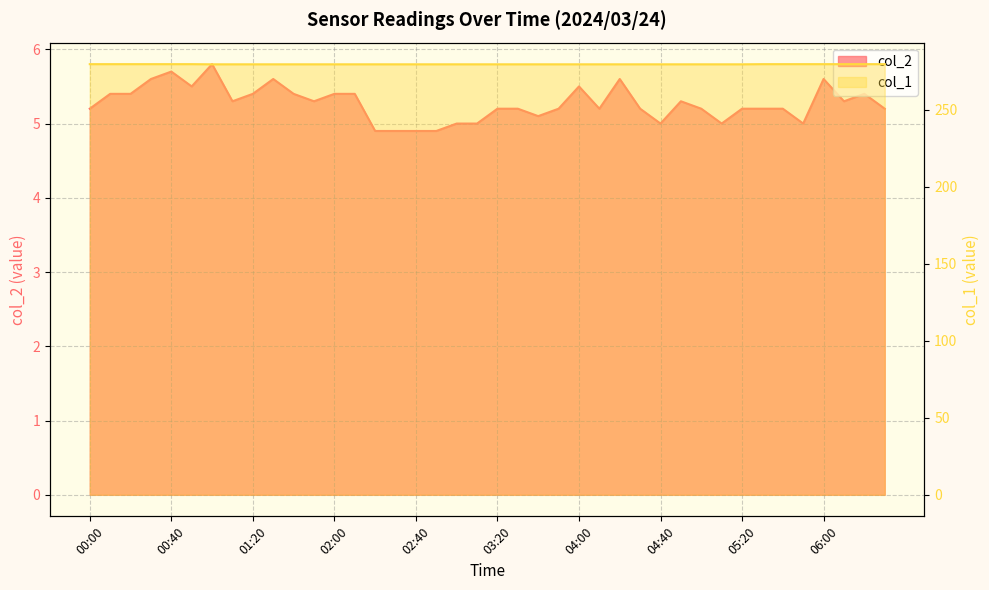

What is the smallest value displayed?

4.9